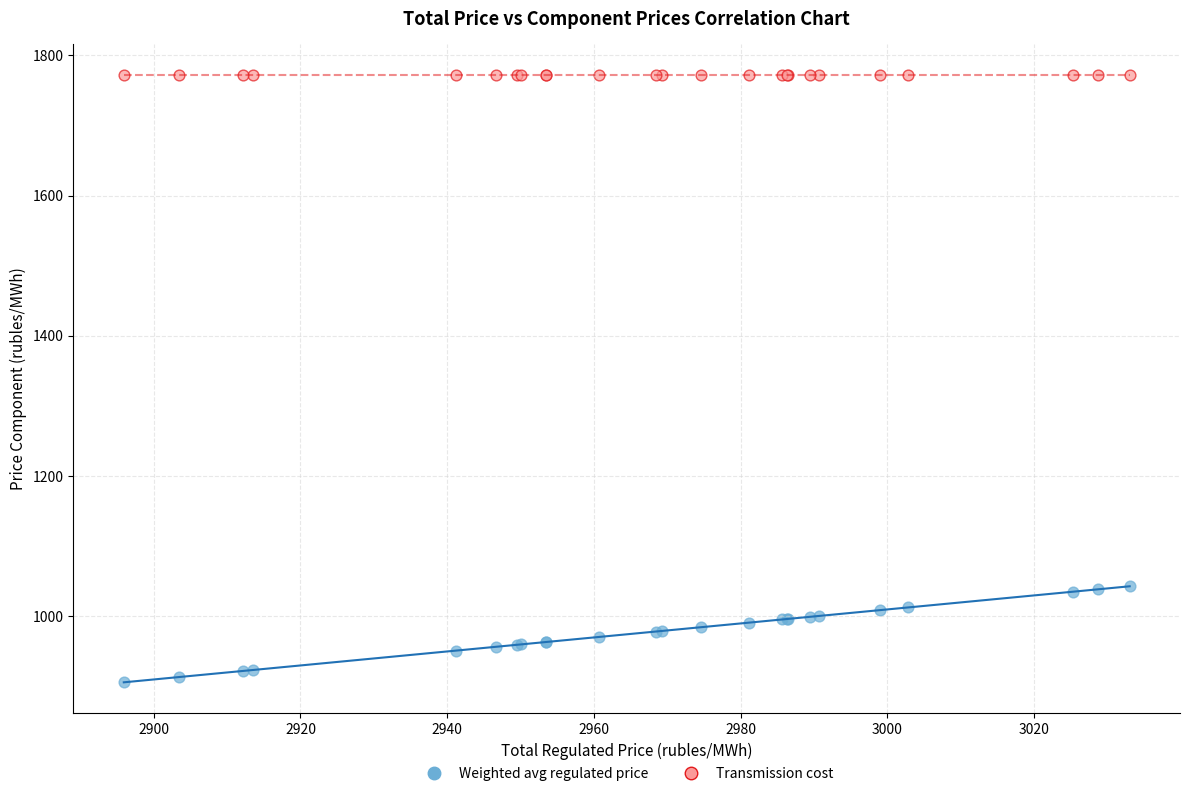

Which series contains the lowest Y value?

Weighted avg regulated price